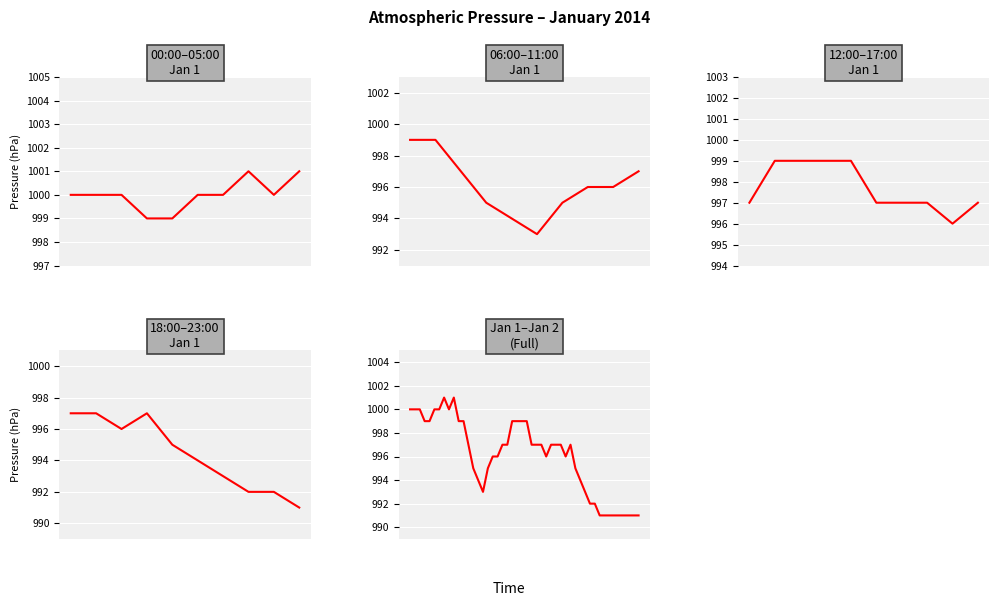

True or false: 2014-01-01 has more than 0 points higher than both neighbors.

True